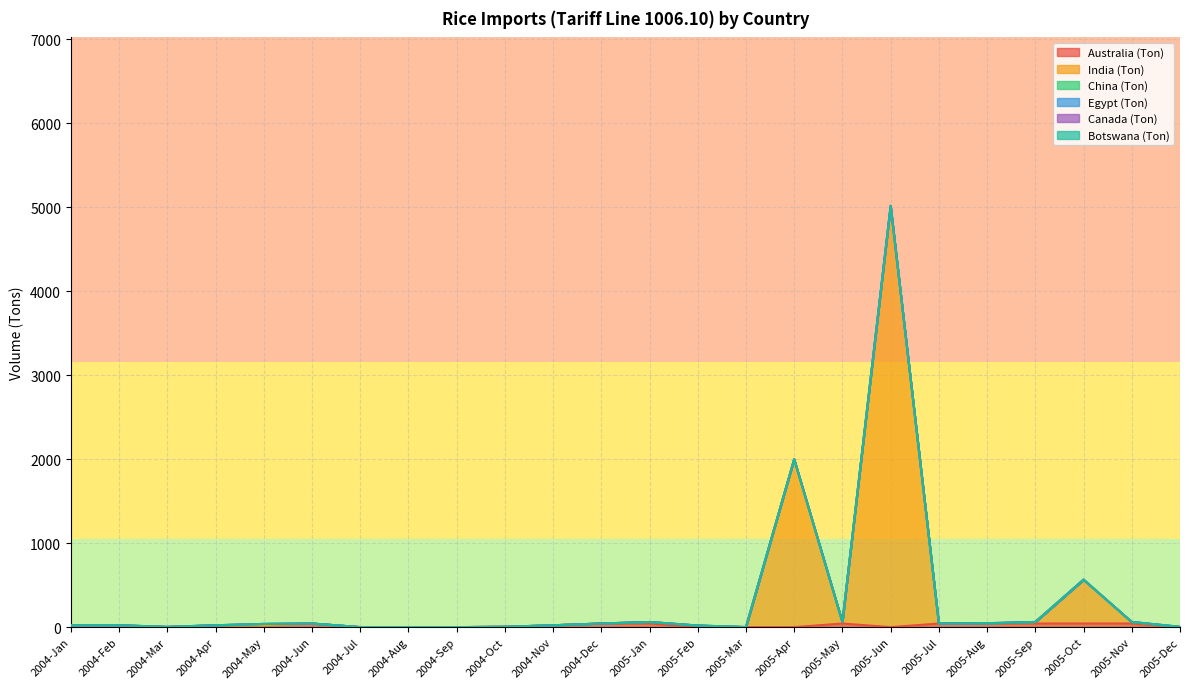

Reading left to right, what are all the values shown in this chart?

Australia (Ton): 22	22	0	22	22	43	0	0	0	4	22	43	43	0	0	0	43	0	43	43	43	43	43	0
India (Ton): 0	0	0	0	0	0	0	0	0	0	0	0	18	18	0	2000	18	5017	0	0	17	521	17	0
China (Ton): 0	0	3	0	16	0	0	0	0	0	0	0	0	0	0	0	0	0	0	1	0	0	0	0
Egypt (Ton): 0	0	0	0	0	0	0	0	0	0	0	0	0	1	0	0	0	0	0	0	0	0	1	4
Canada (Ton): 0	0	0	0	0	0	0	0	0	0	0	0	0	0	1	0	1	1	0	3	2	2	1	0
Botswana (Ton): 0	0	0	0	0	0	0	0	0	0	0	0	0	0	0	0	0	0	0	0	0	0	0	0